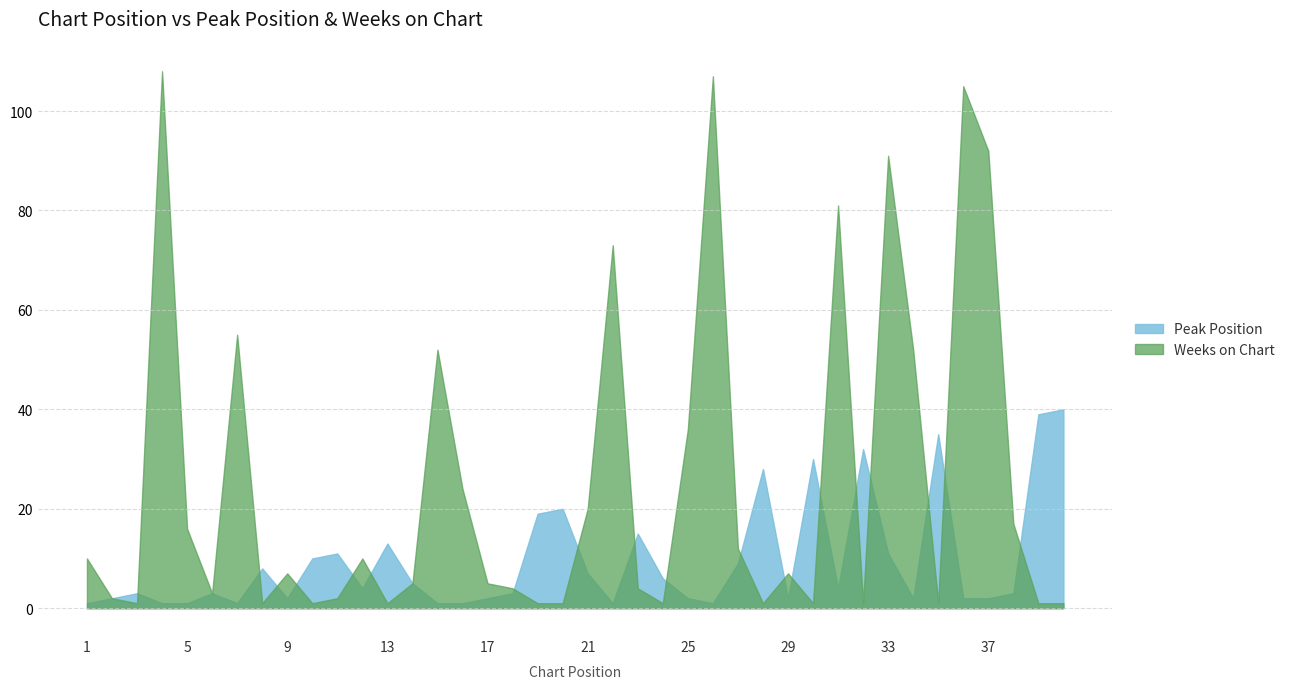

What is the difference between the highest and lowest values at 24?

5